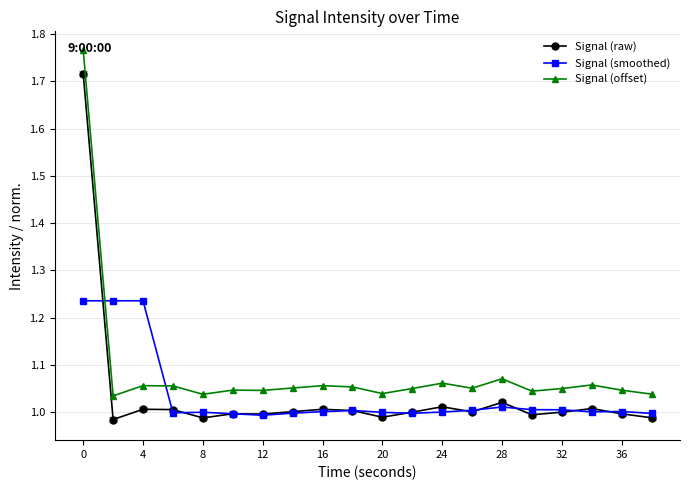

True or false: Signal (offset) and Signal (raw) intersect in this chart.

False